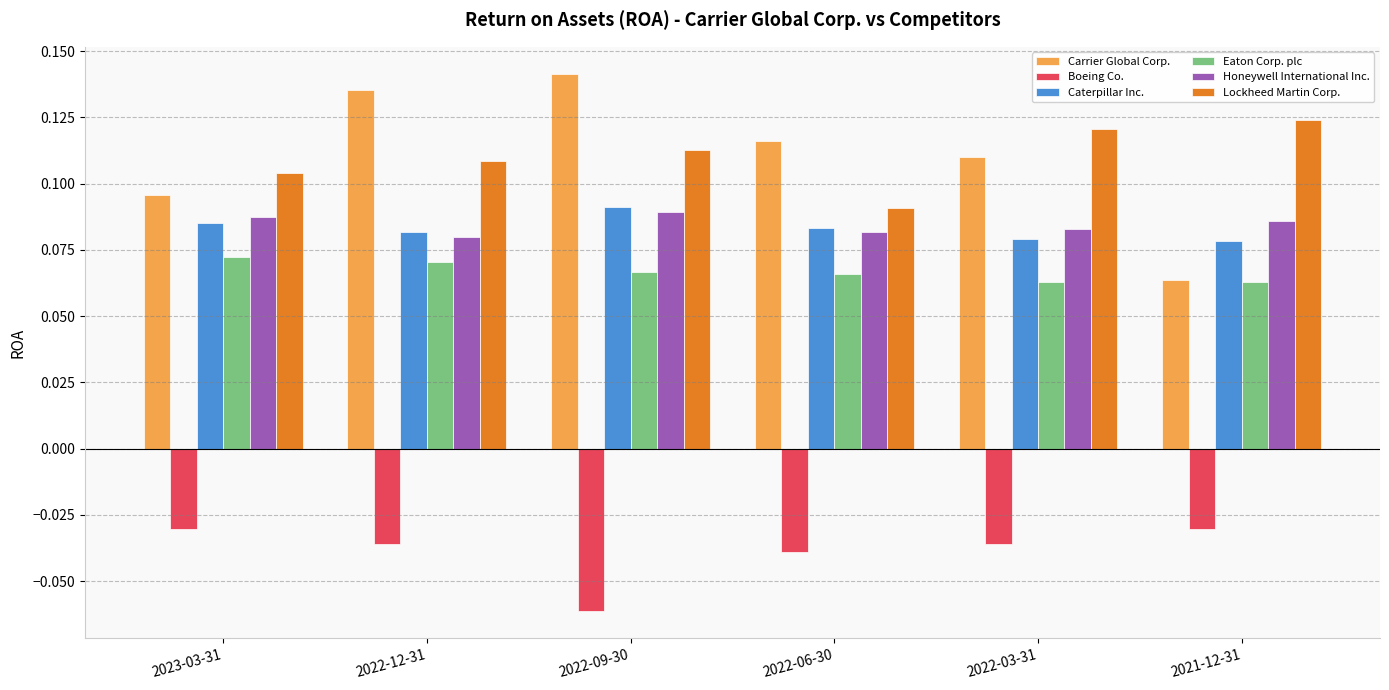

What position from the left is 2023-03-31?

1